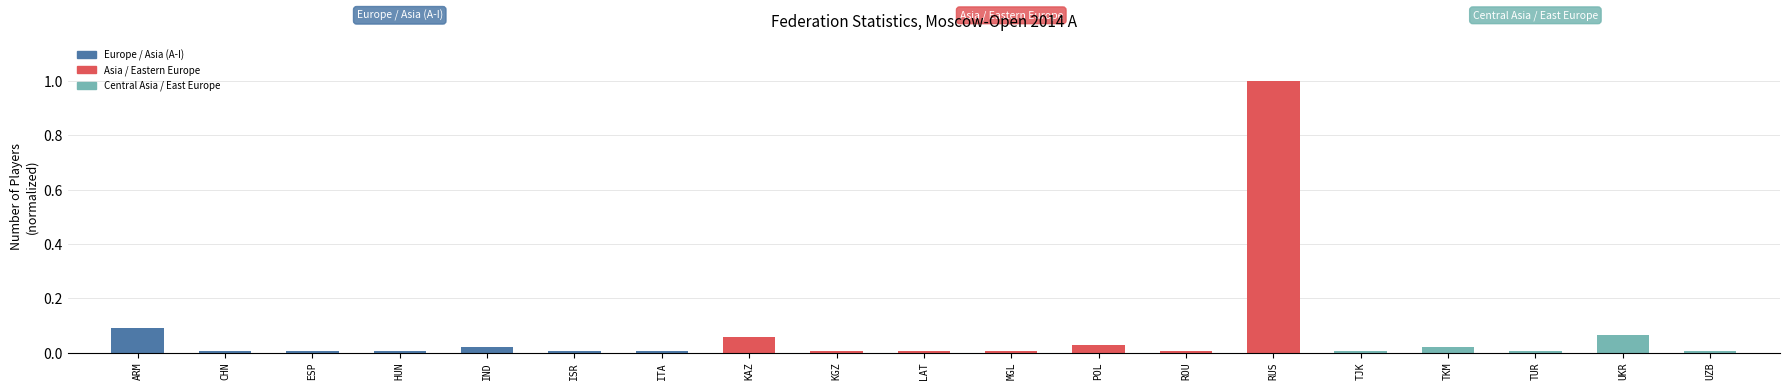

What is the sum of all values?

1.4